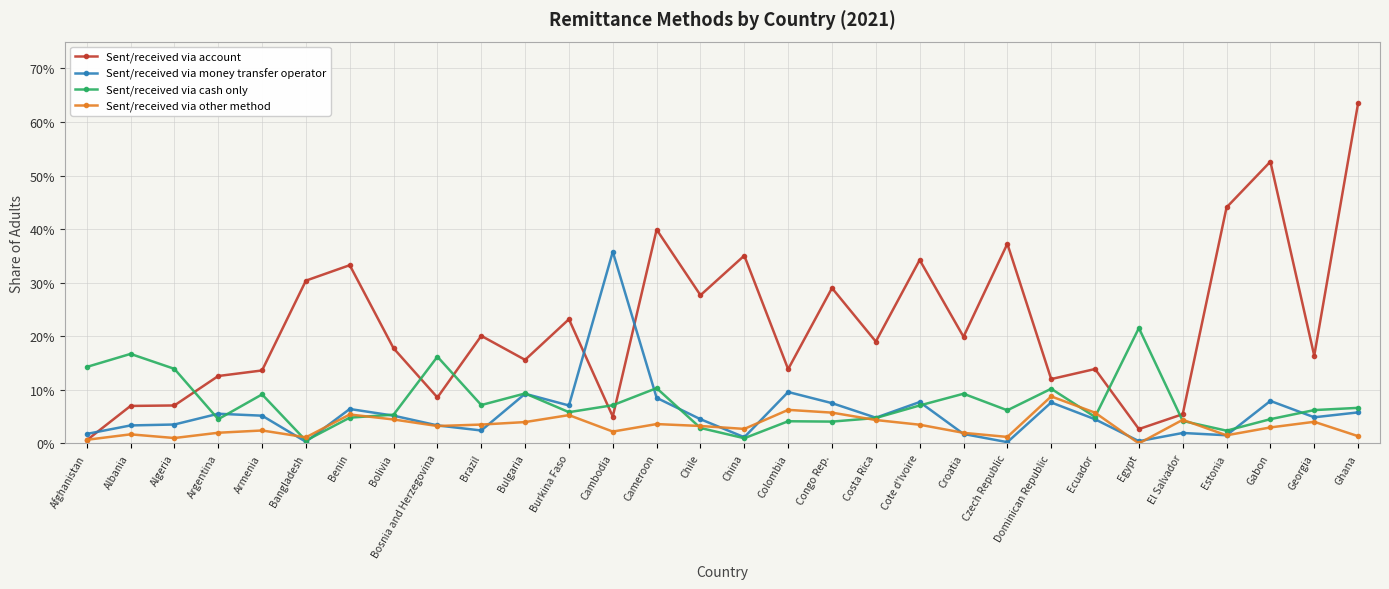

True or false: Sent/received via money transfer operator and Sent/received via other method intersect in this chart.

True